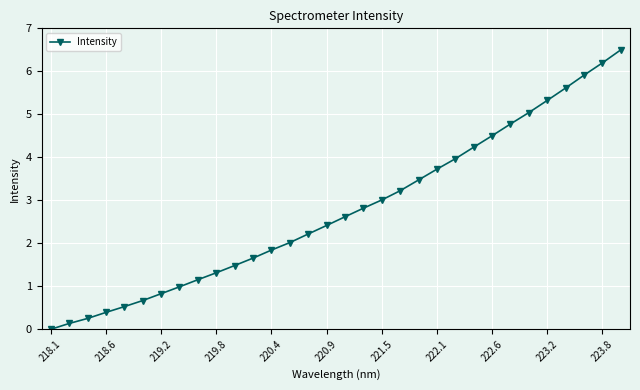

How many values are above zero?

31